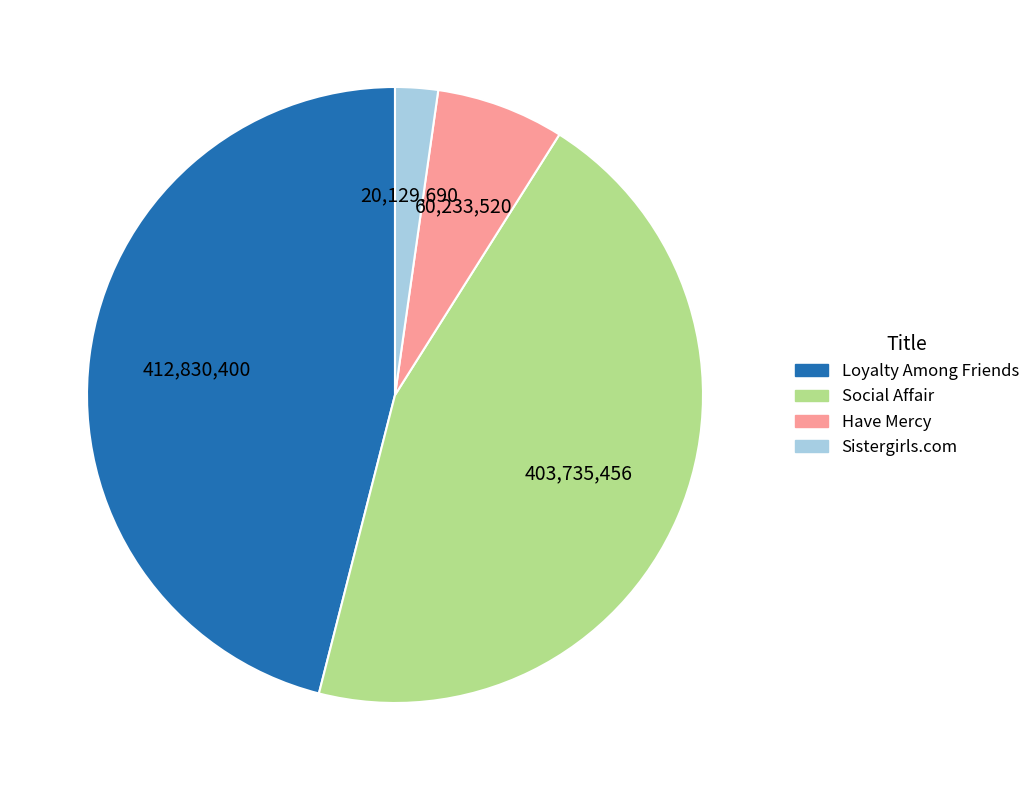

Is Sistergirls.com the majority of the pie?

No